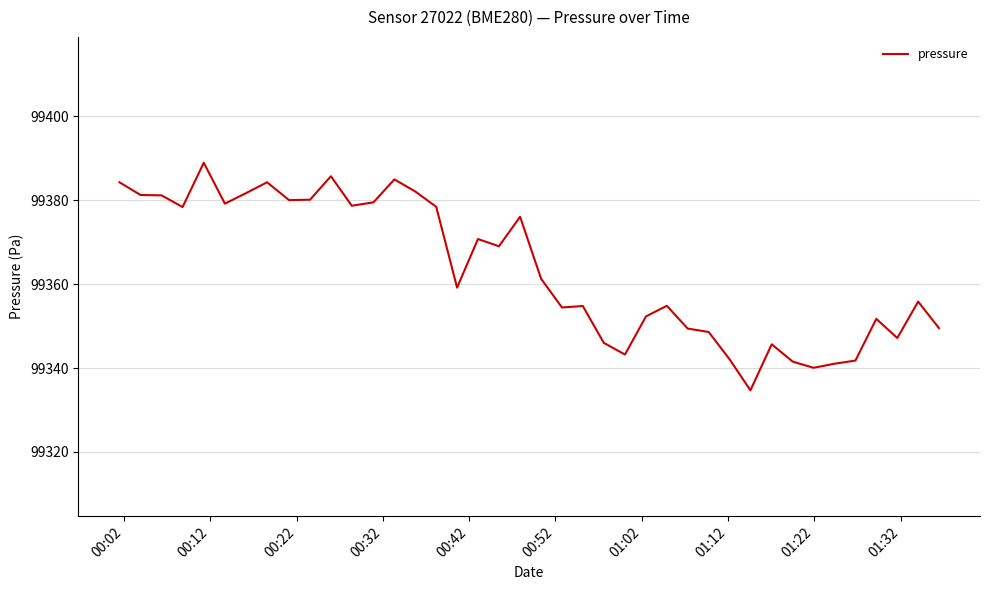

What is the greatest value displayed?

99388.9